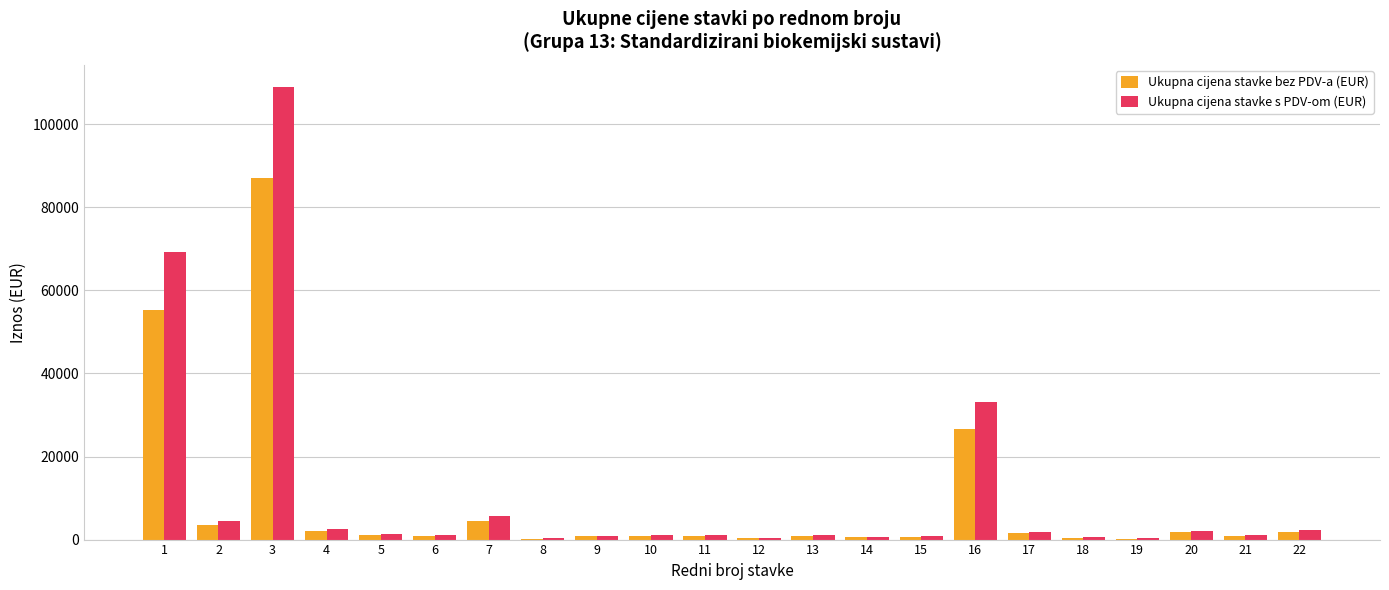

At which label is Ukupna cijena stavke s PDV-om (EUR) closest to 54593?

1